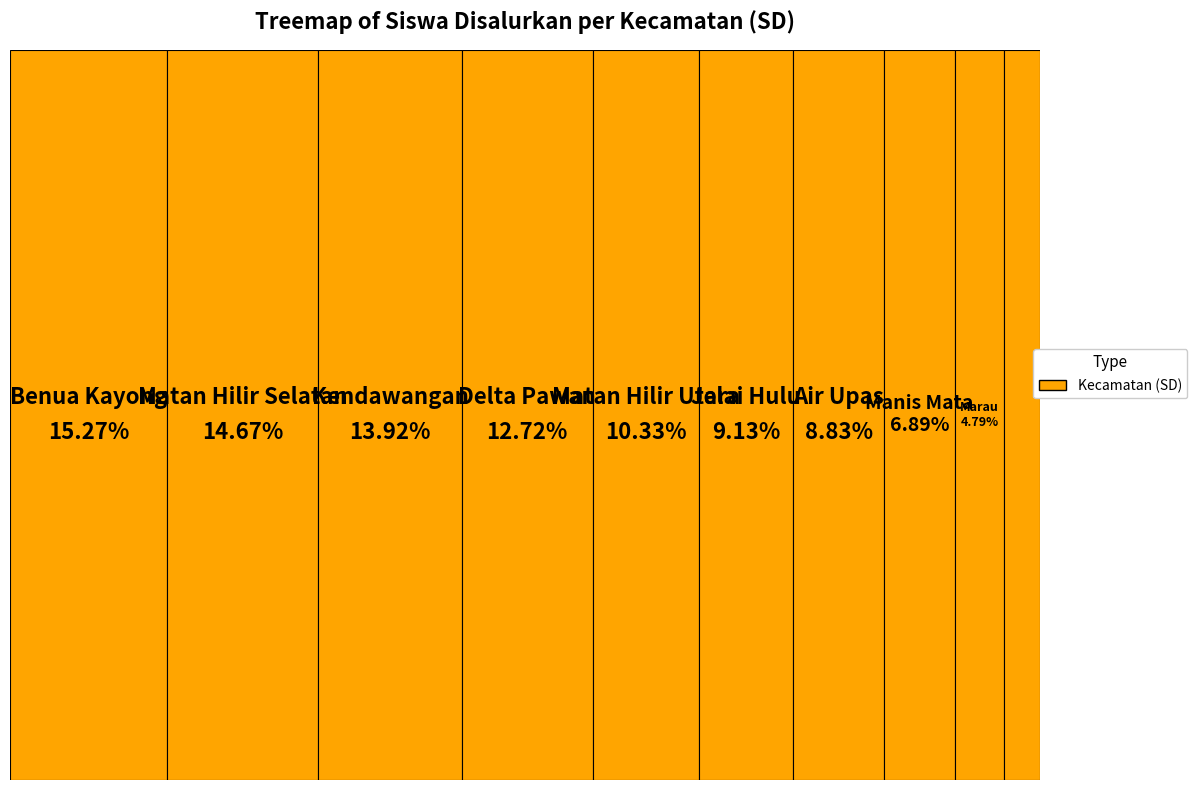

Which category has the biggest portion of the pie?

Kec. Benua Kayong